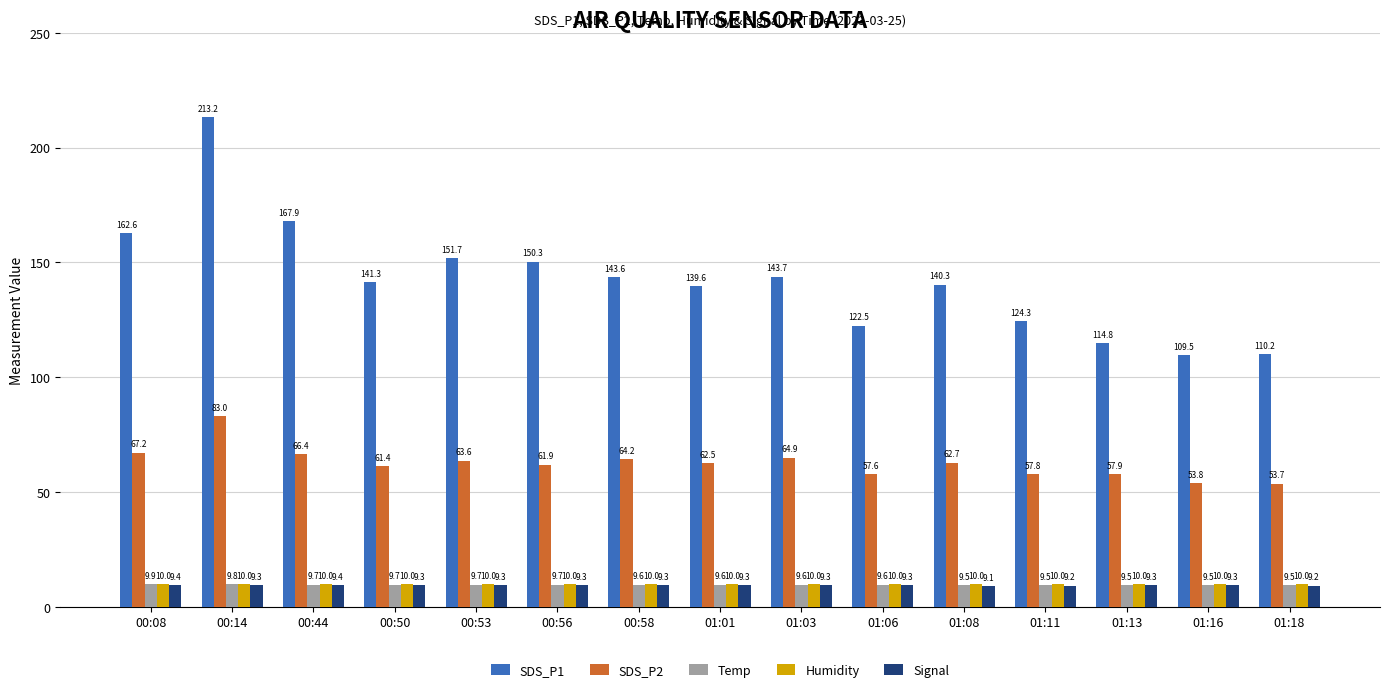

At which category is the sum across all series the highest?

00:14